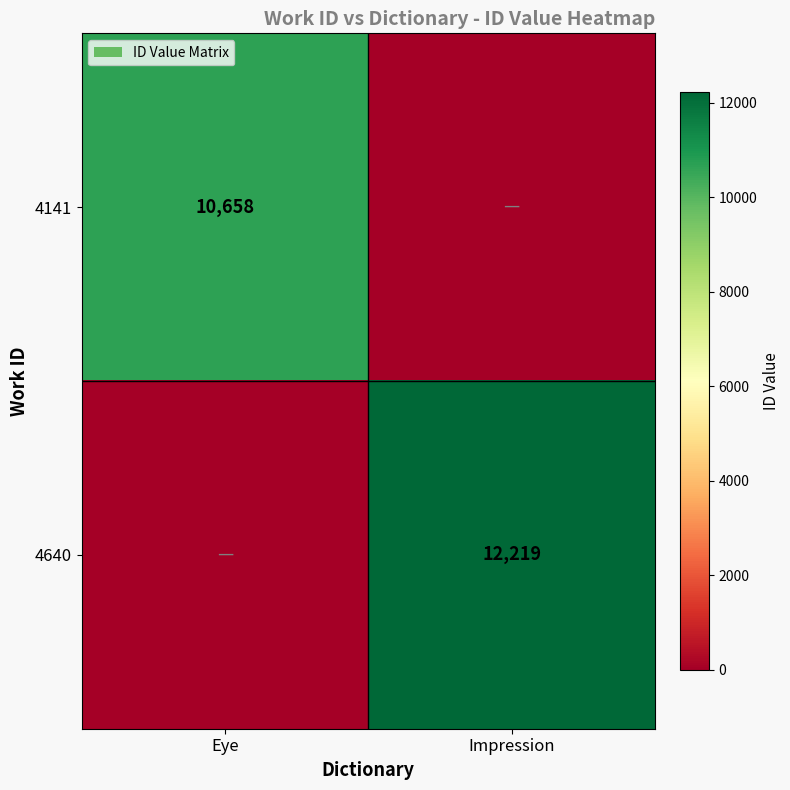

List the series in order of their overall mean, highest first.

4640, 4141